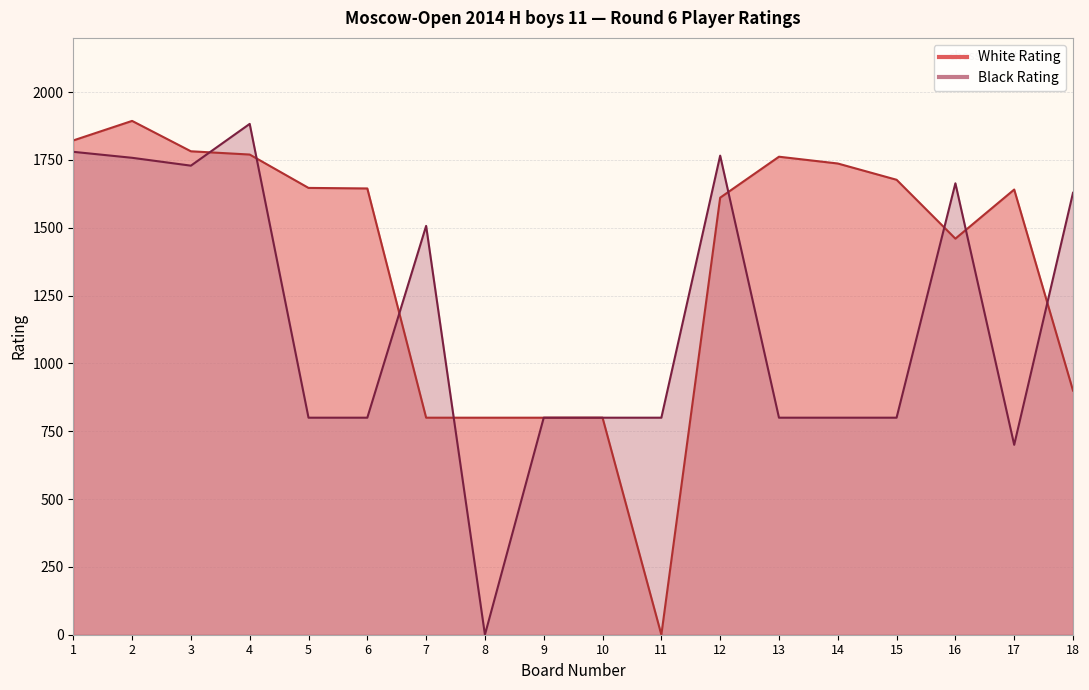

Between which two adjacent categories do Black Rating and White Rating first intersect?

3 and 4